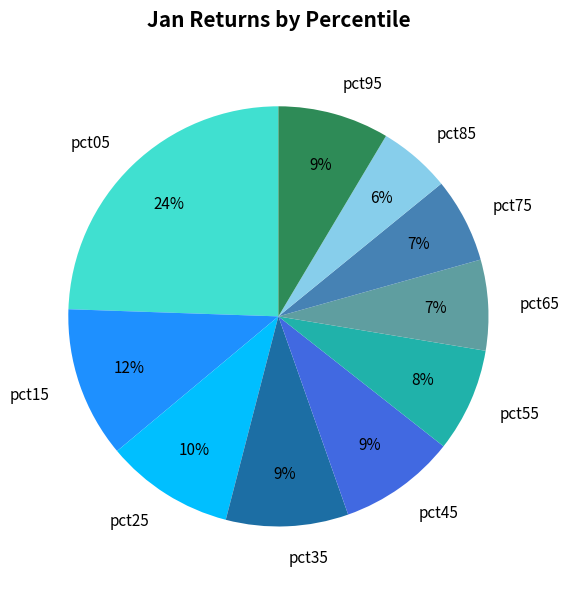

Is there any slice that represents more than half of the pie?

No